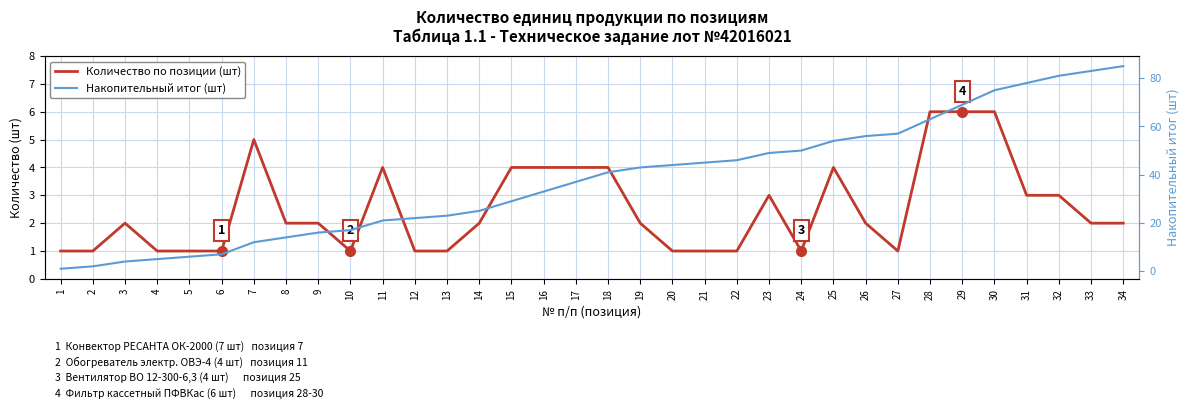

Reading left to right, what are all the values shown in this chart?

Количество по позиции (шт): 1	1	2	1	1	1	5	2	2	1	4	1	1	2	4	4	4	4	2	1	1	1	3	1	4	2	1	6	6	6	3	3	2	2
Накопительный итог (шт): 1	2	4	5	6	7	12	14	16	17	21	22	23	25	29	33	37	41	43	44	45	46	49	50	54	56	57	63	69	75	78	81	83	85